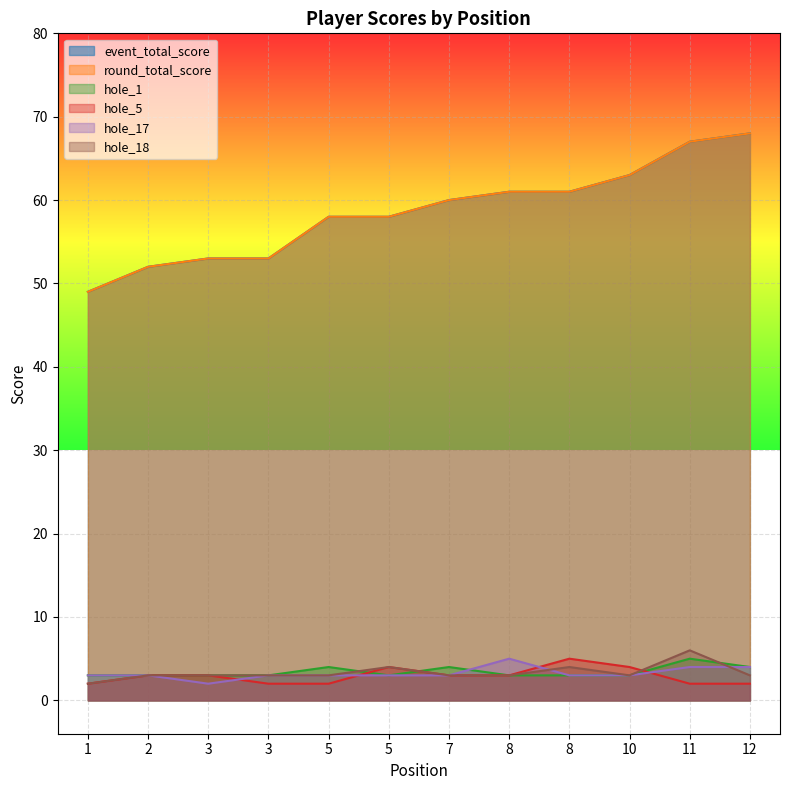

Does the chart display data point markers on the line(s)?

No